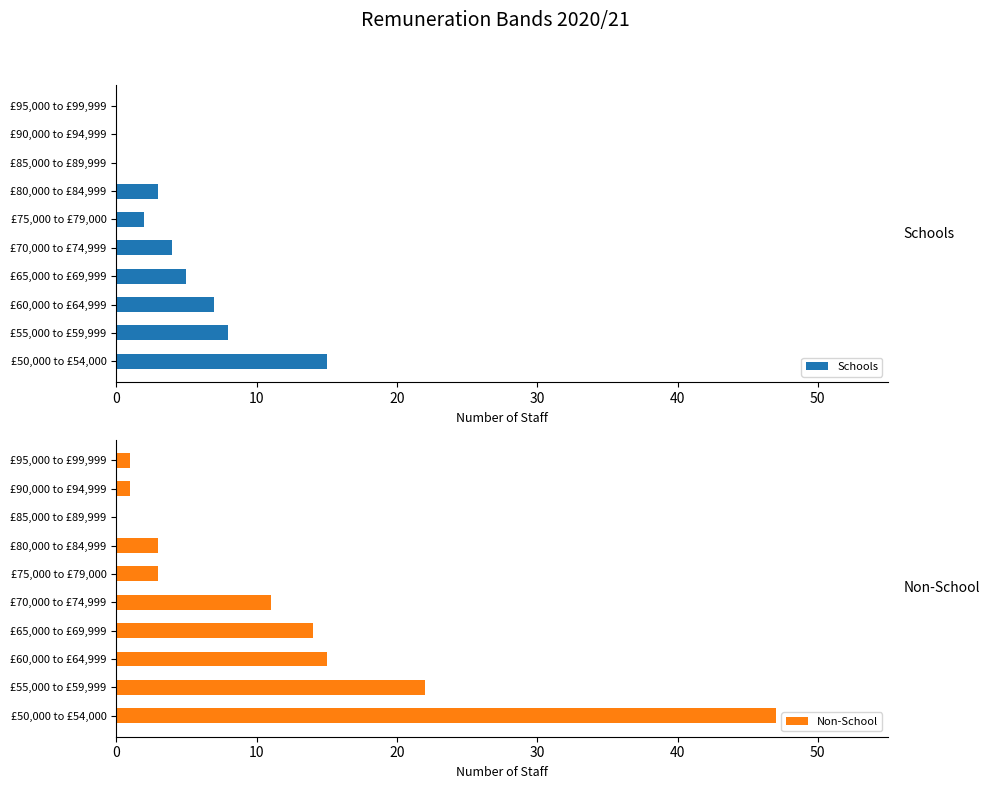

What is the maximum value for Schools?

15